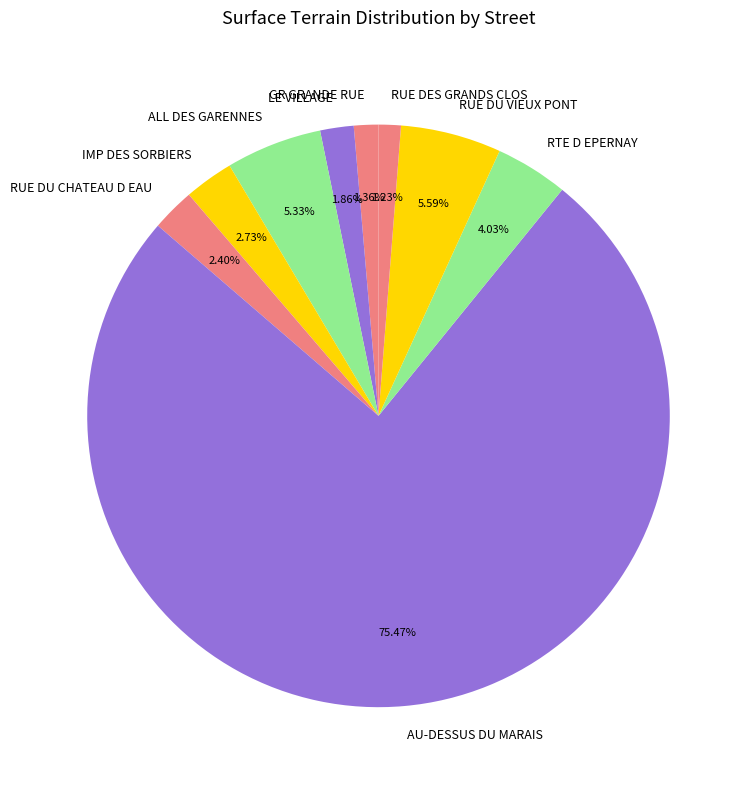

Count the number of slices in the pie.

9